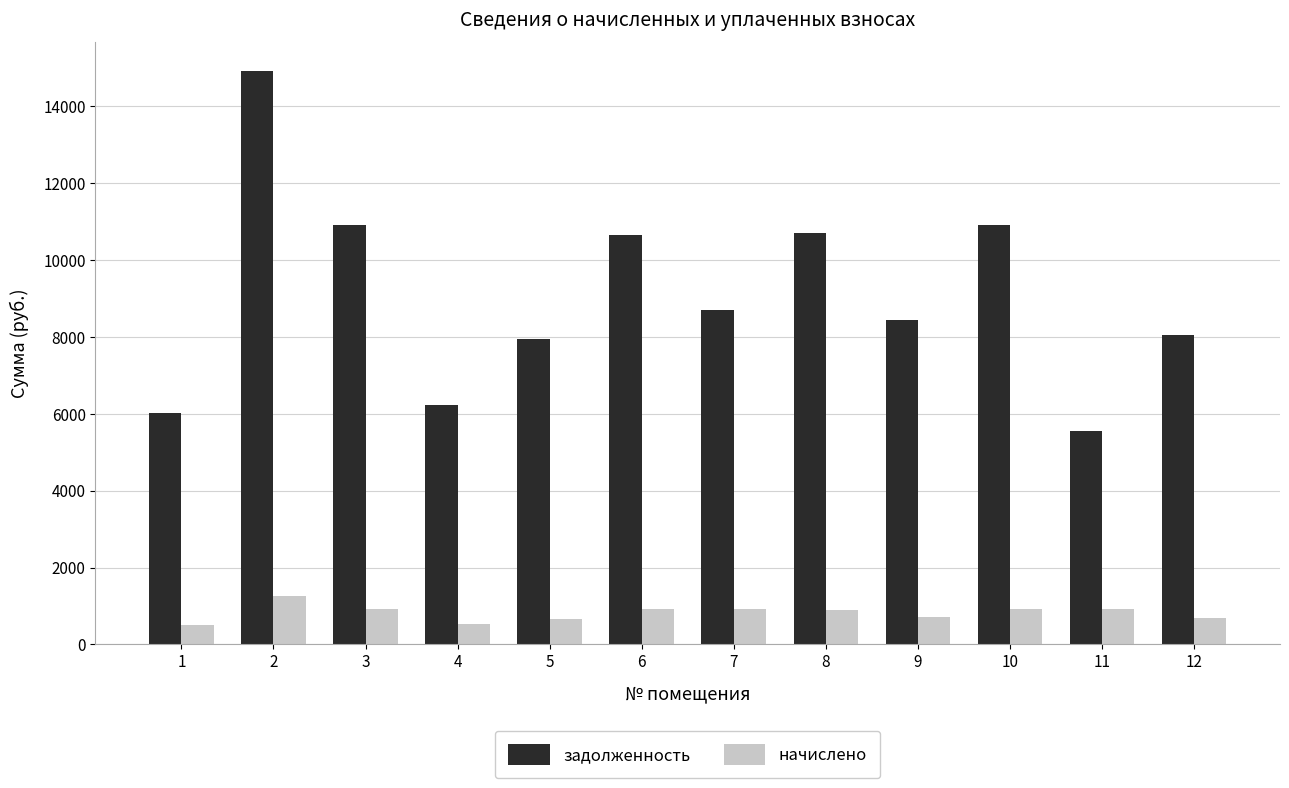

How many groups of bars are there?

12